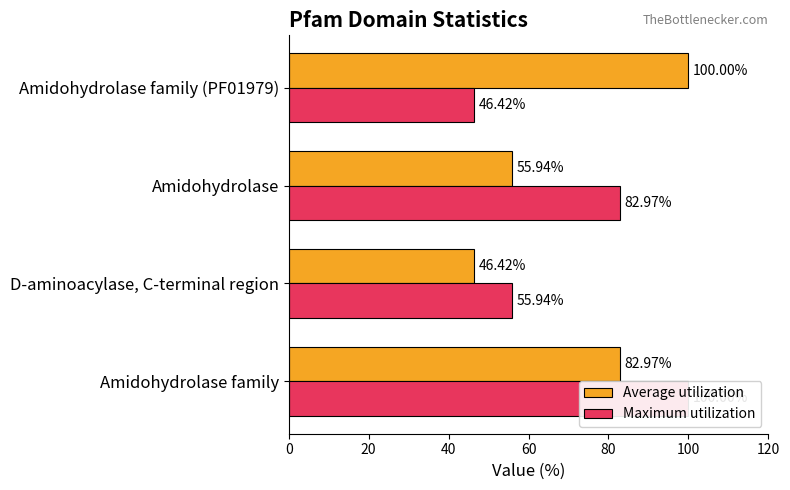

How many data points in Maximum utilization are less than 82?

2